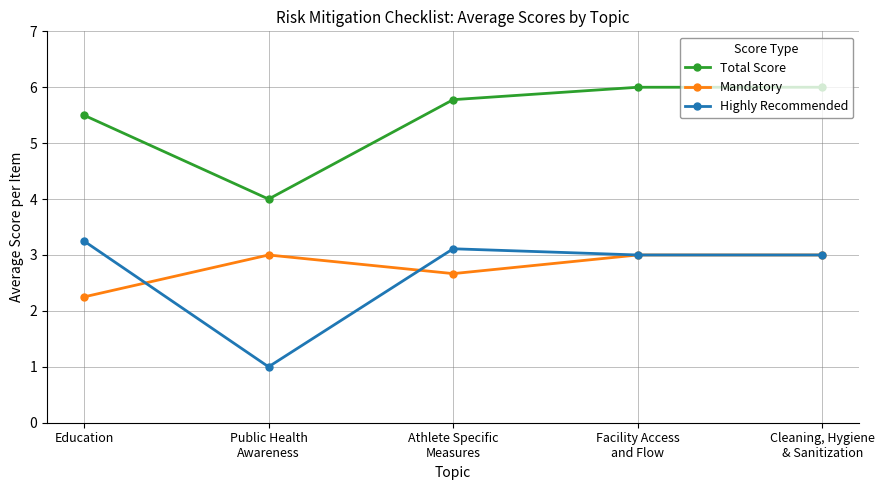

At which label is Mandatory closest to 2?

Education